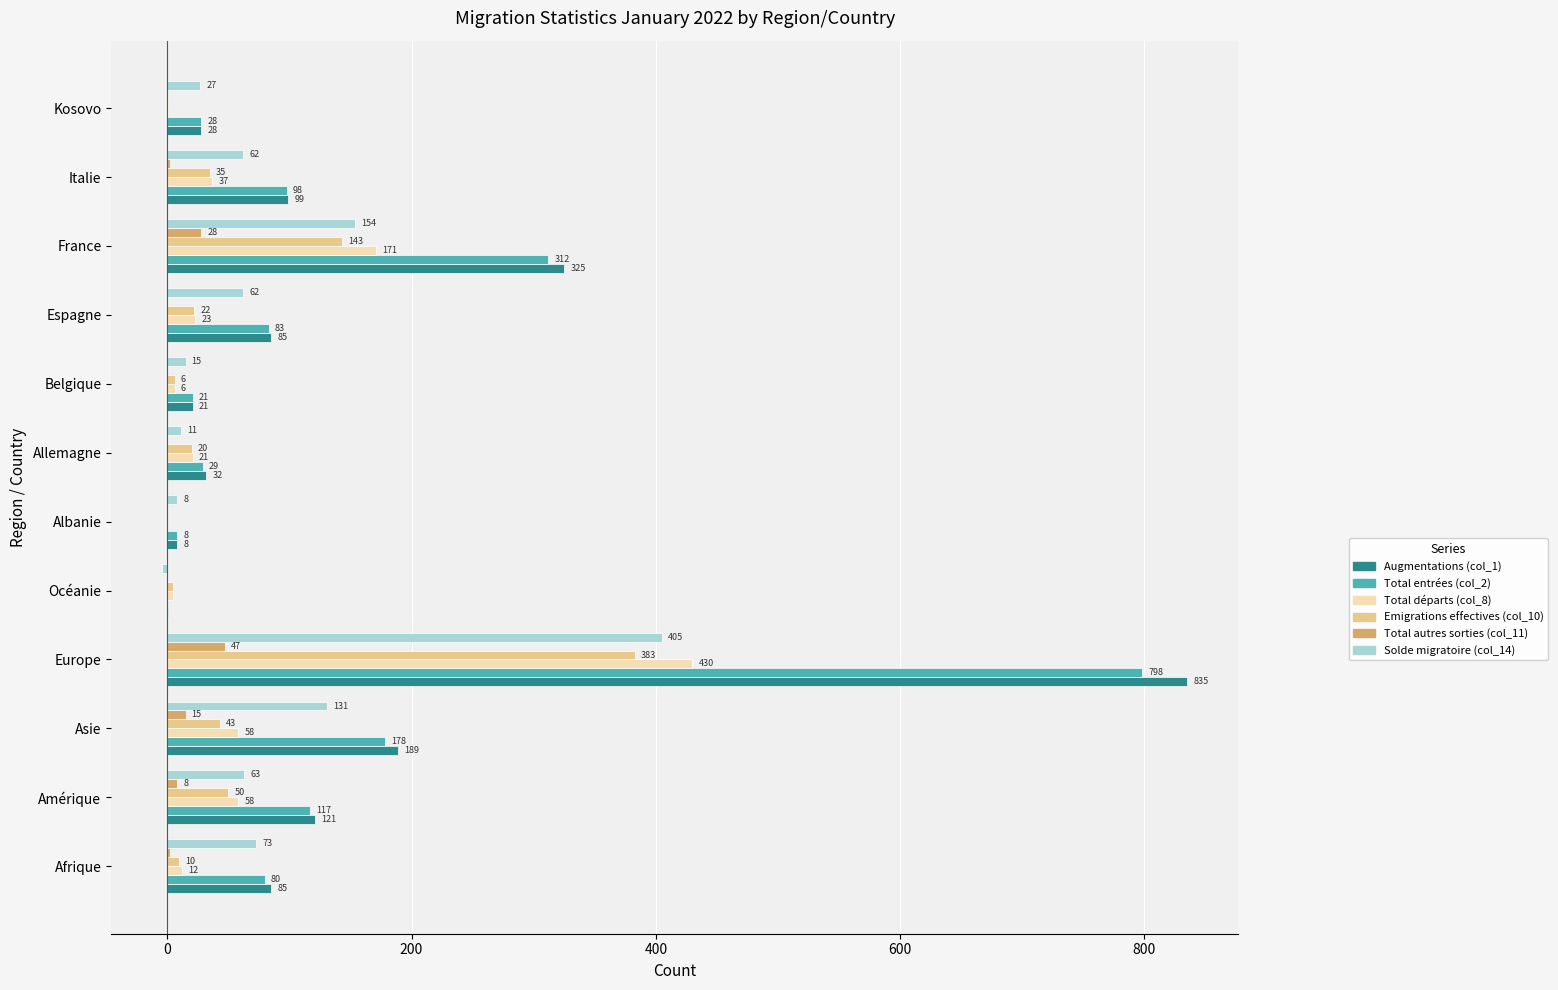

Which label corresponds to the largest value in the chart?

Europe